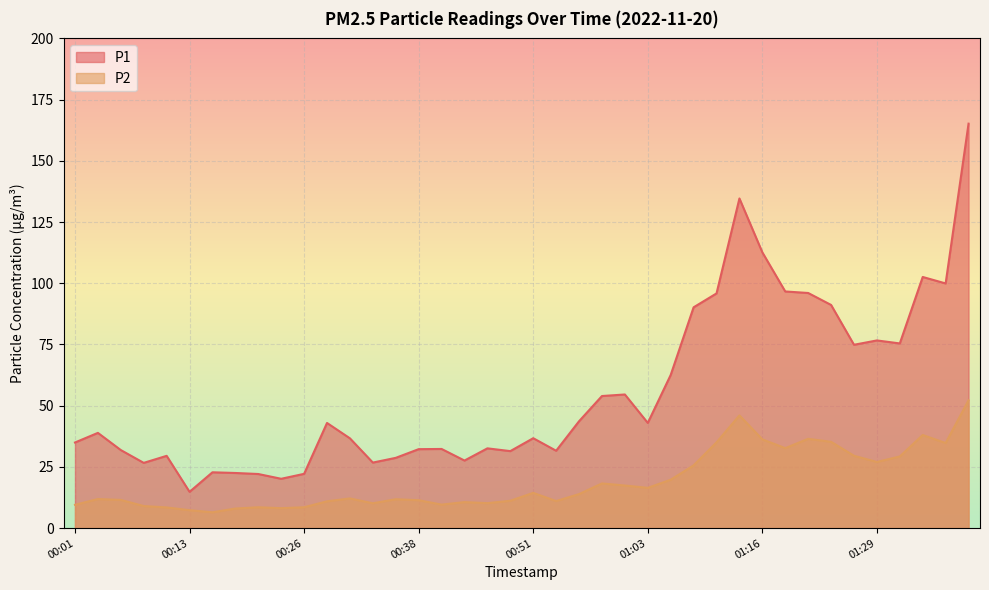

True or false: P1 has more than 0 interior local peaks.

True